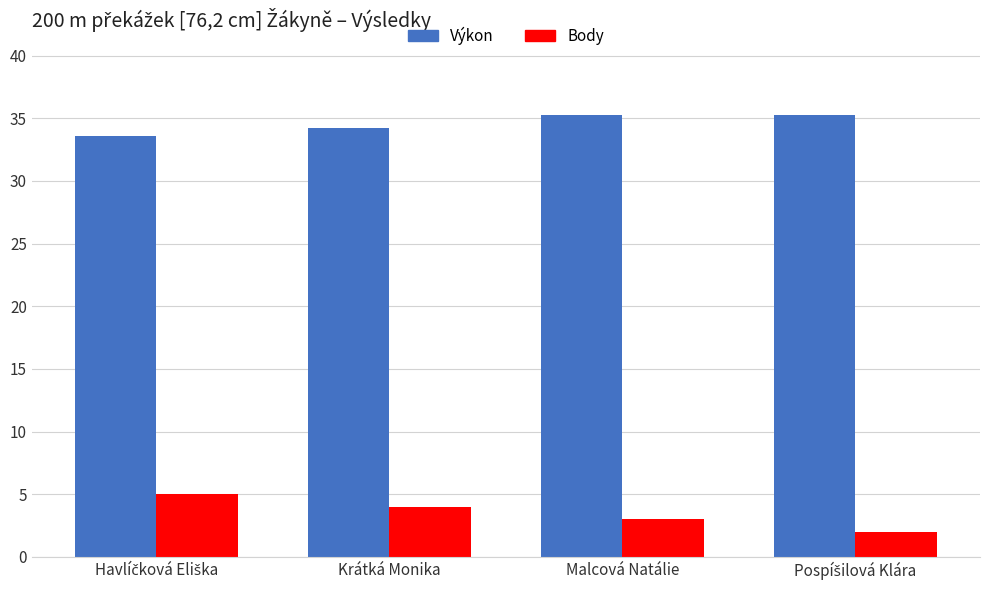

Which series has the largest range (max minus min)?

Body